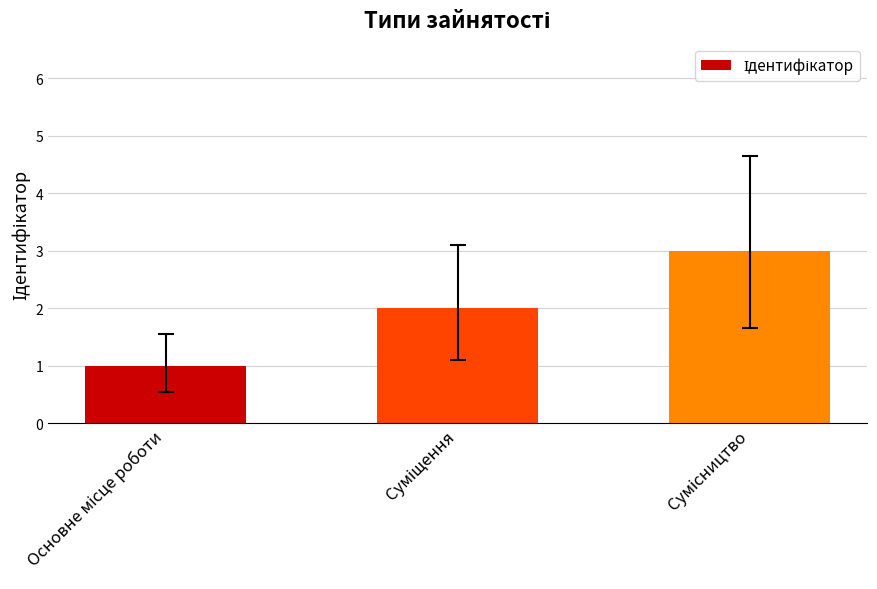

What is the maximum value shown in the chart?

3